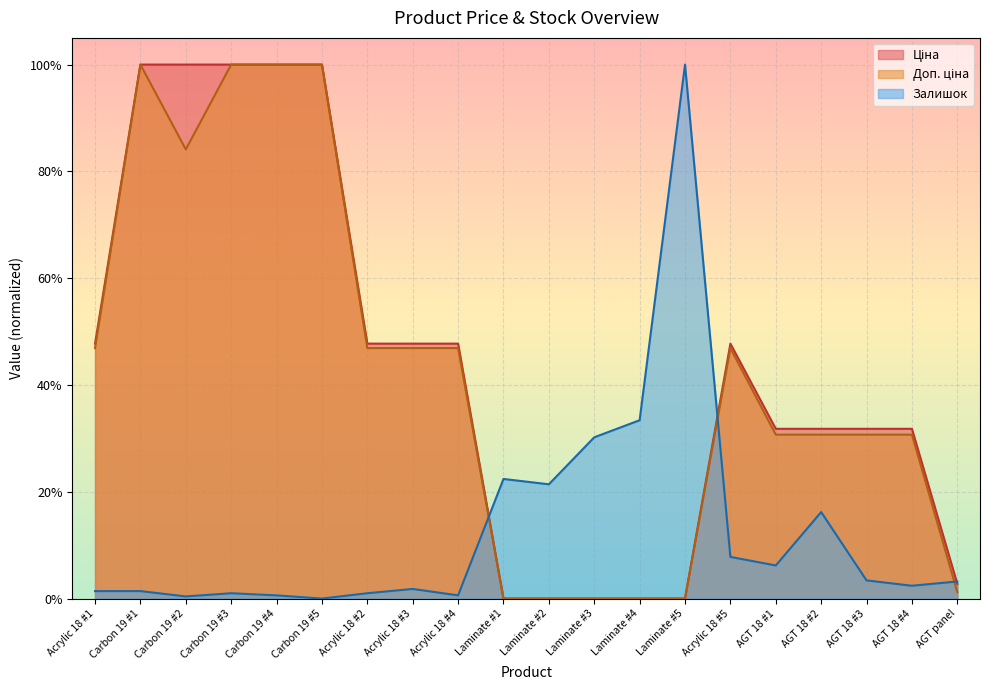

Which category has the lowest value across all series?

Laminate #1